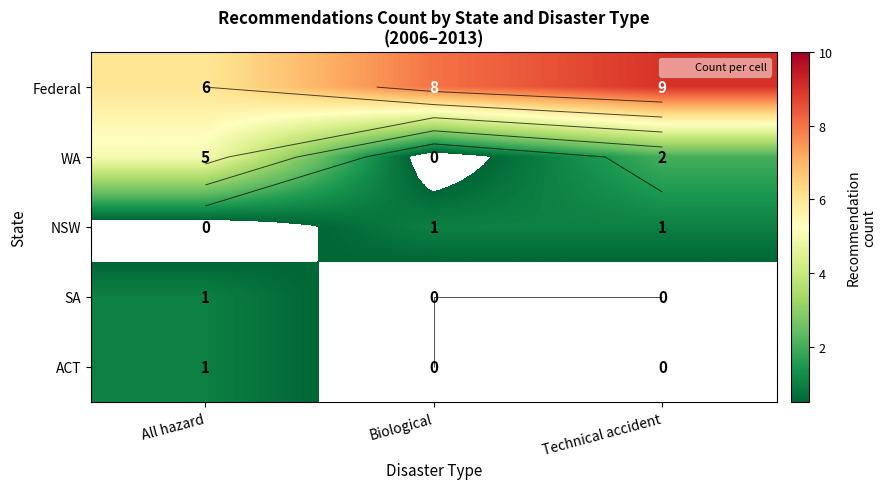

Which has a higher value, Biological or Technical accident?

Technical accident